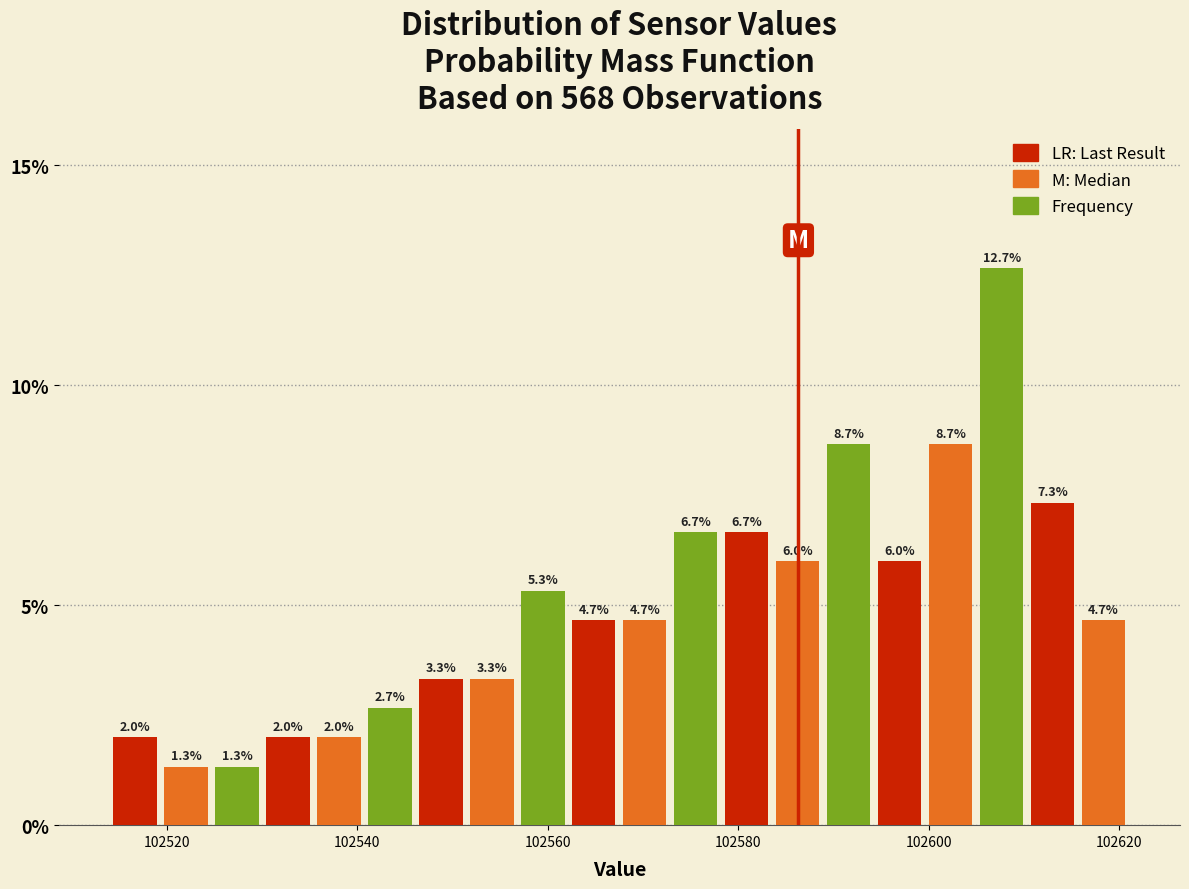

Around what value on the x-axis is the tallest bar? Give the approximate position of its centre, as read against the axis.

102608